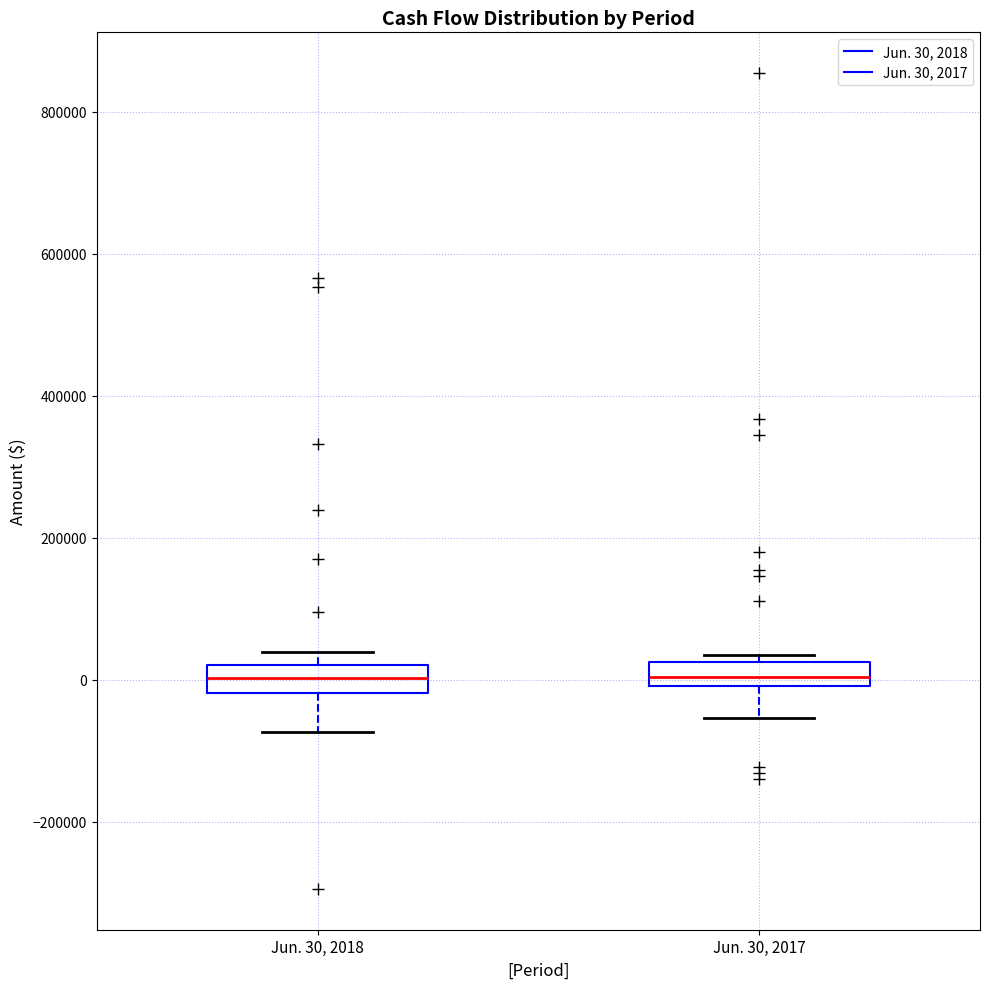

Reading left to right, transcribe this box plot: for each box, give where its median line is, the range the box spans, and where its two whiskers end, as read against the y-axis. The values are not printed on the chart, so give them approximately, as read against the axis.

Jun. 30, 2018: median 0, box -20000 to 20000, whiskers -80000 to 40000
Jun. 30, 2017: median 0 (inside the box), box 0 to 20000, whiskers -60000 to 40000